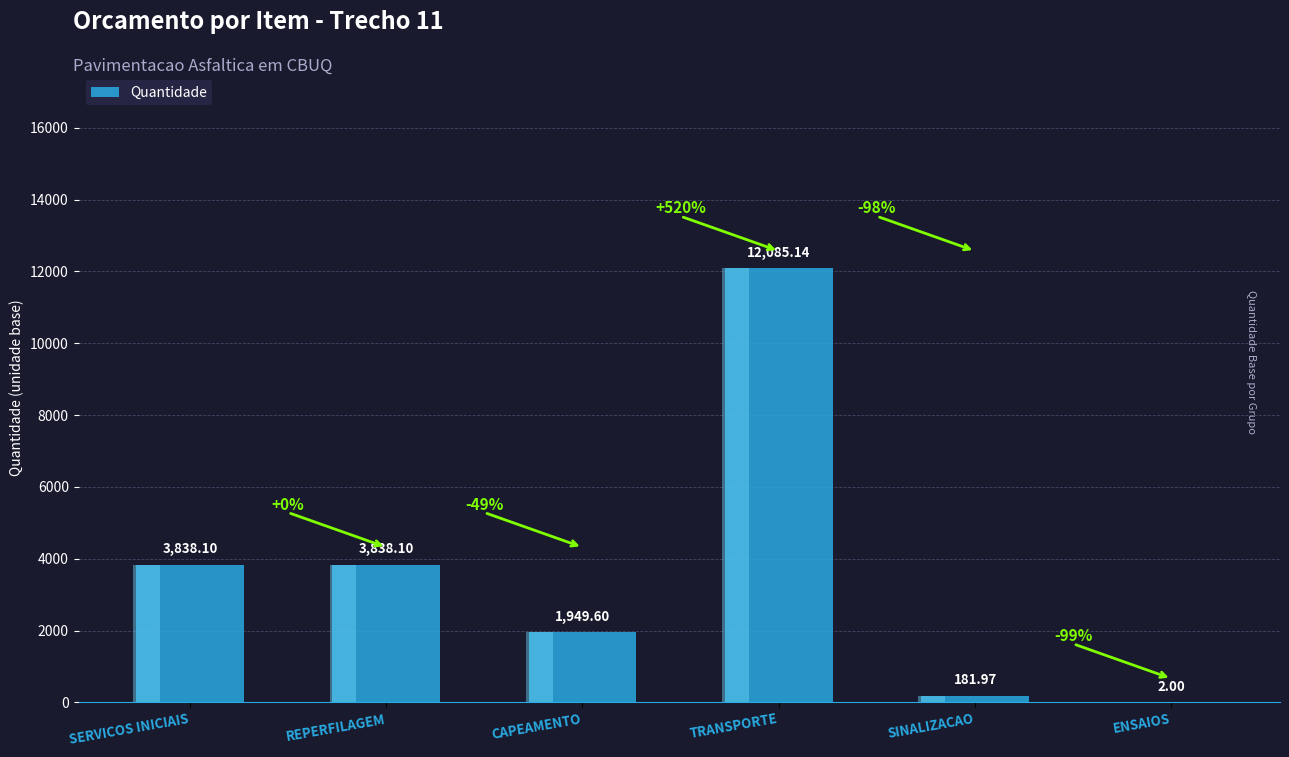

Which has a higher value, REPERFILAGEM or TRANSPORTE?

TRANSPORTE